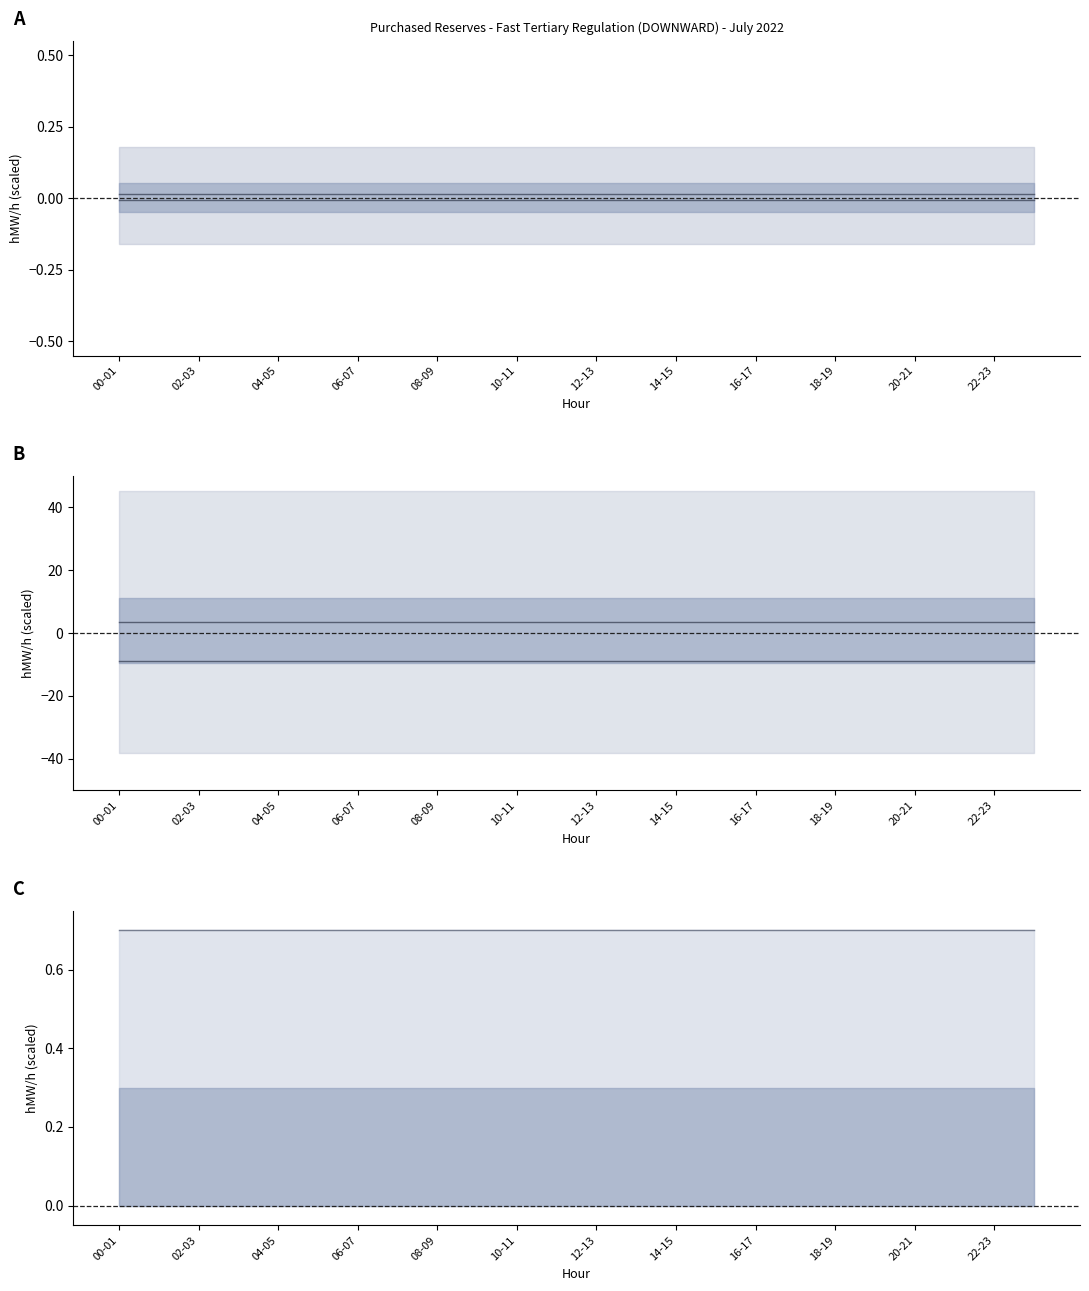

At which category does the chart reach its minimum across all series?

00-01